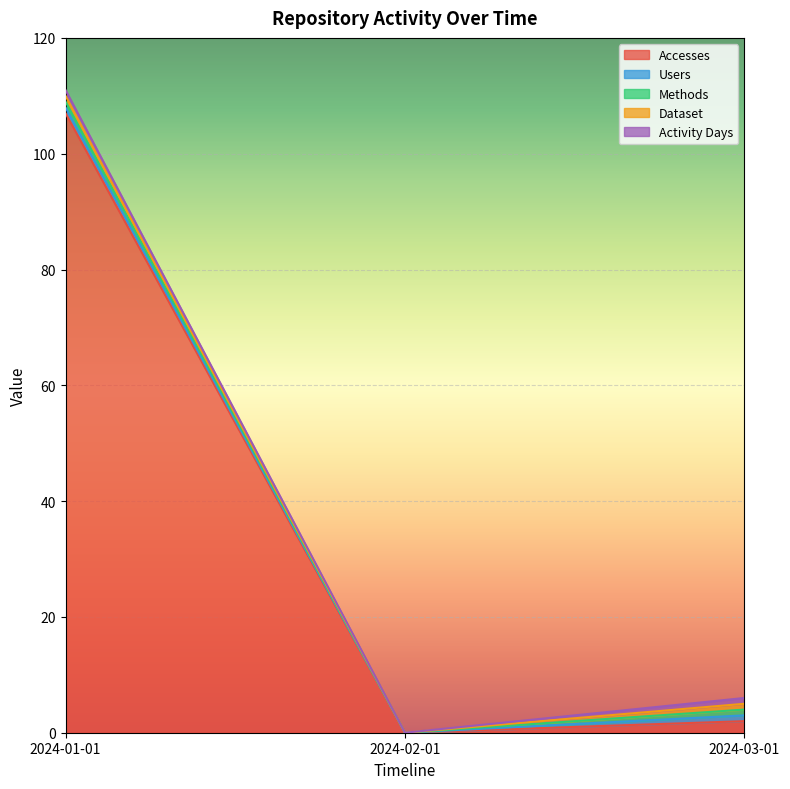

Reading right to left, extract all data points from this chart.

Accesses: 2024-03-01=2	2024-02-01=0	2024-01-01=107
Users: 2024-03-01=1	2024-02-01=0	2024-01-01=1
Methods: 2024-03-01=1	2024-02-01=0	2024-01-01=1
Dataset: 2024-03-01=1	2024-02-01=0	2024-01-01=1
Activity Days: 2024-03-01=1	2024-02-01=0	2024-01-01=1